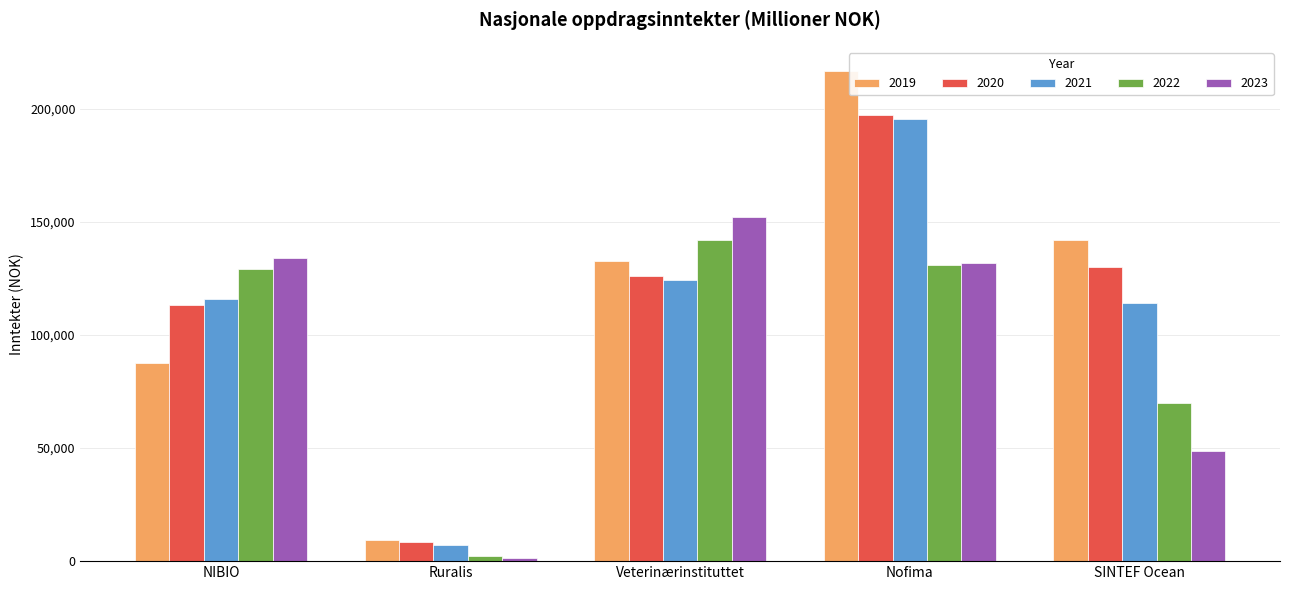

What value does the 2022 series have at NIBIO, to the nearest 10?

129070